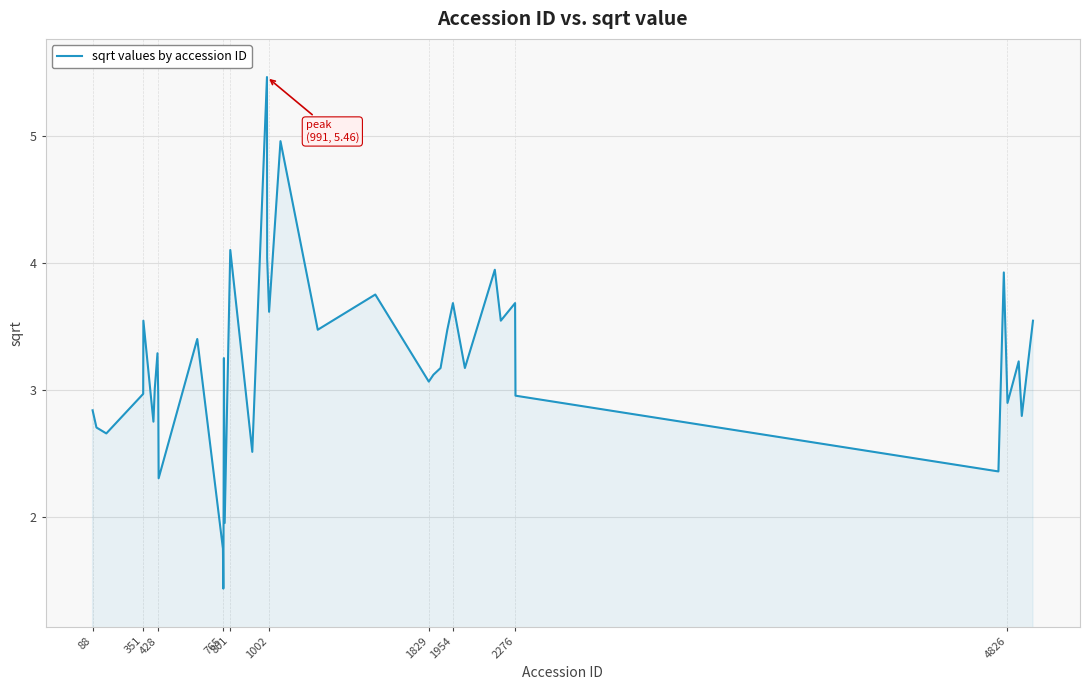

What is the smallest value displayed?

1.4